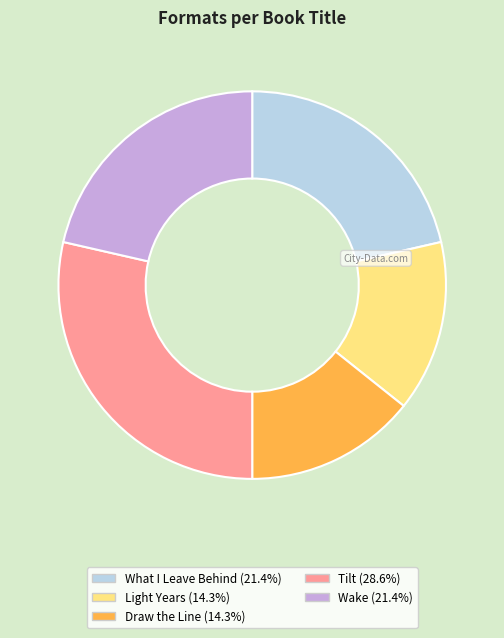

Is there a majority slice in this chart?

No